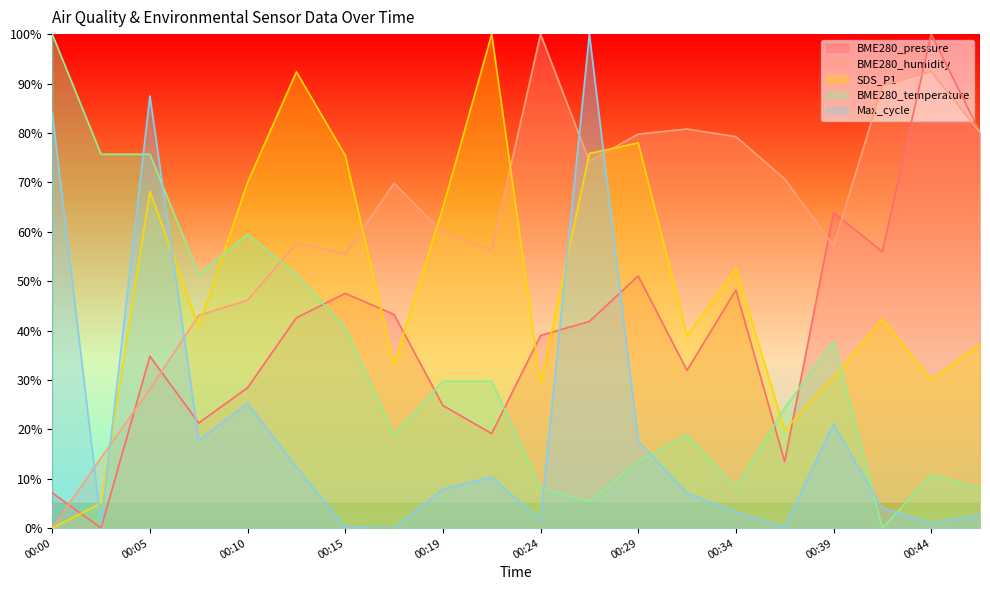

Read the SDS_P1 value at 00:44.

30.0